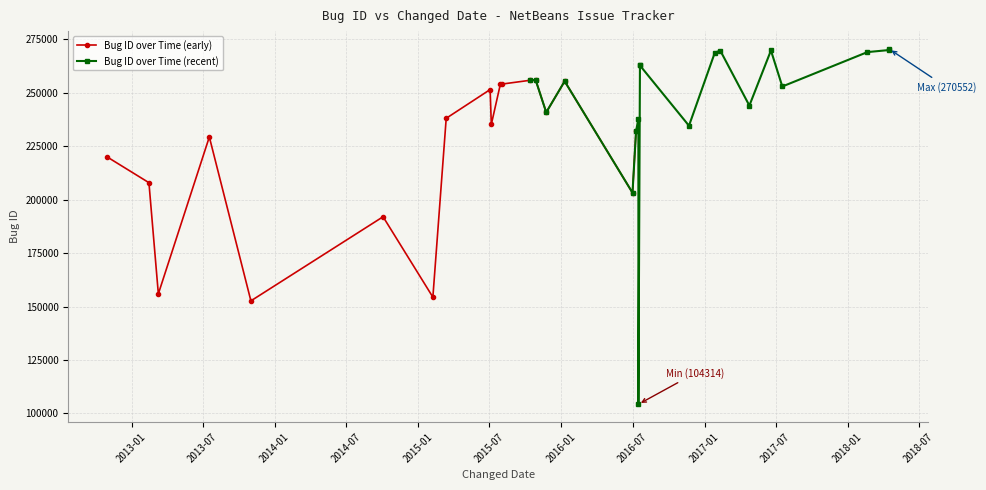

Which has a higher value, 19 or 26?

19